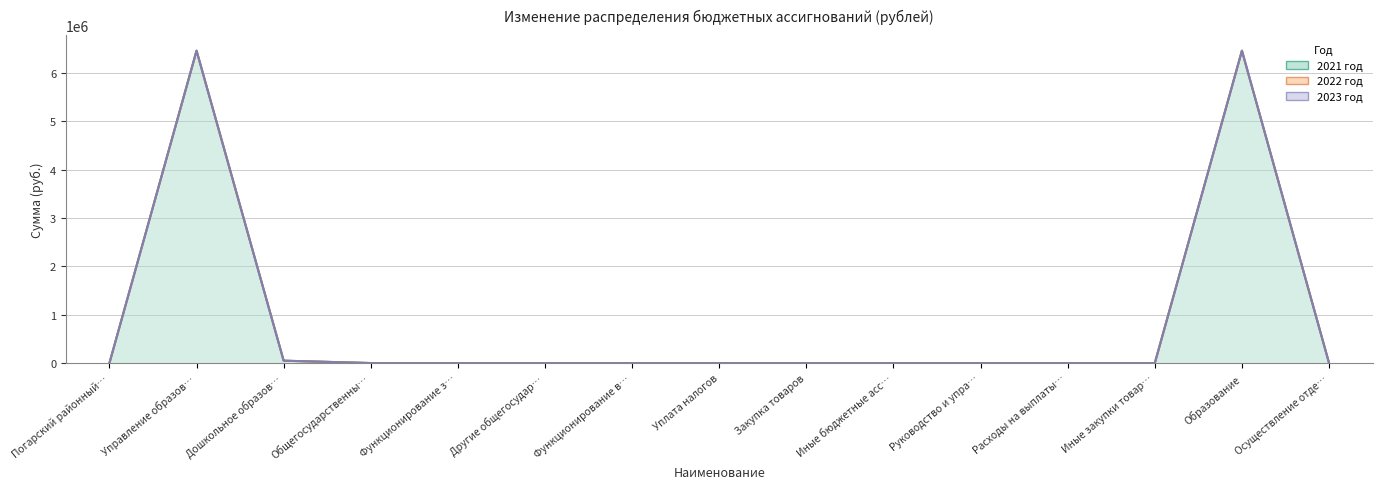

Which has a higher value, Иные закупки товаров or Осуществление отдельных полномочий?

Иные закупки товаров